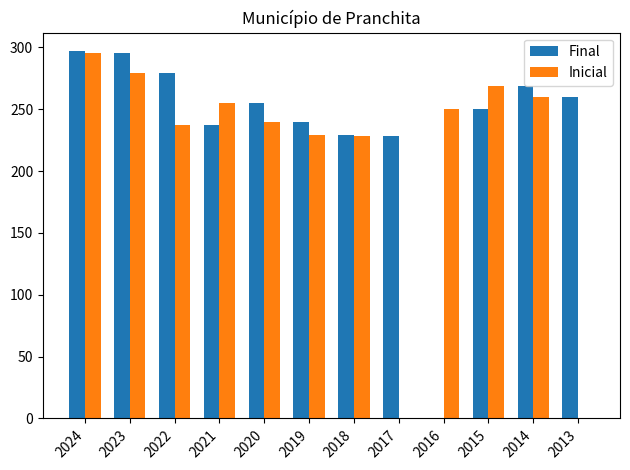

What is the highest value of the Inicial series?

295